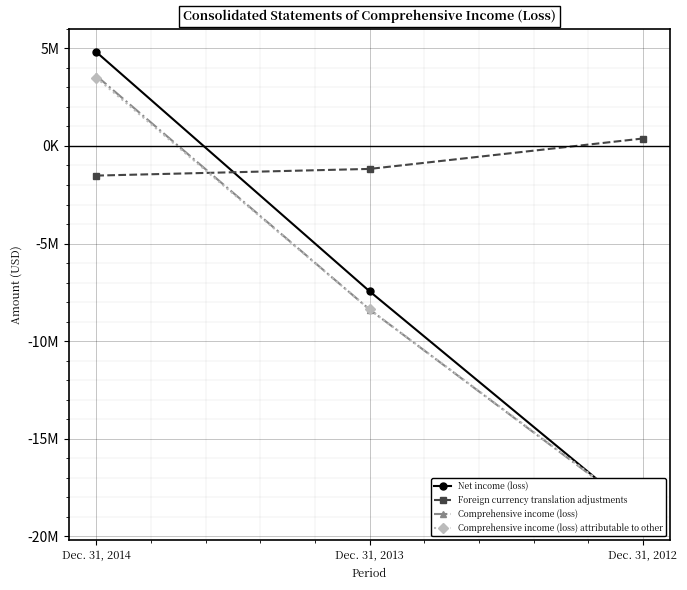

Rank the series by their maximum value, from lowest to highest.

Foreign currency translation adjustments, Comprehensive income (loss) attributable to other, Comprehensive income (loss), Net income (loss)